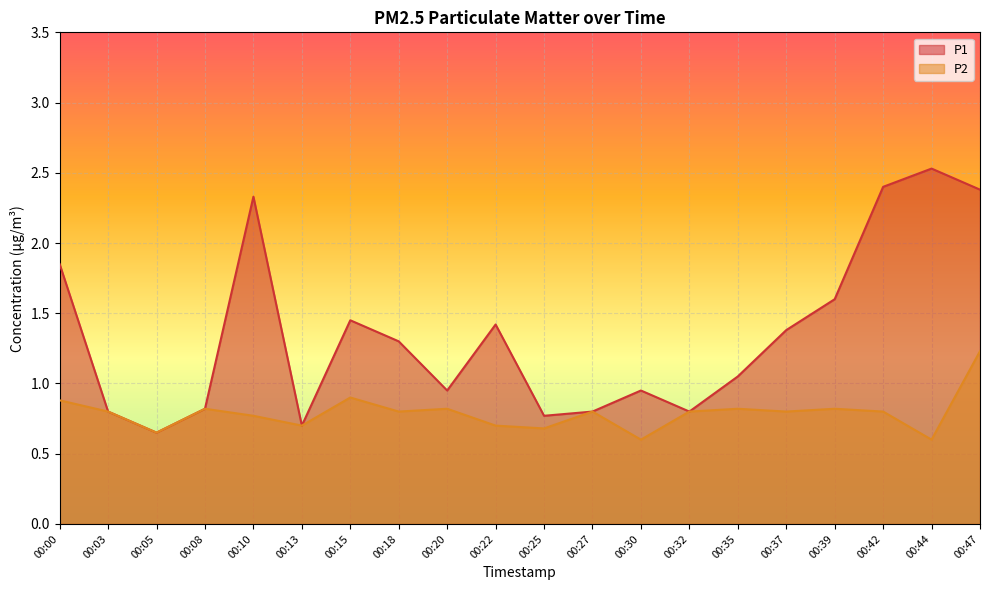

Reading left to right, extract all data points from this chart.

P1: 00:00=1.9	00:03=0.8	00:05=0.7	00:08=0.8	00:10=2.3	00:13=0.7	00:15=1.4	00:18=1.3	00:20=0.9	00:22=1.4	00:25=0.8	00:27=0.8	00:30=0.9	00:32=0.8	00:35=1.1	00:37=1.4	00:39=1.6	00:42=2.4	00:44=2.5	00:47=2.4
P2: 00:00=0.9	00:03=0.8	00:05=0.7	00:08=0.8	00:10=0.8	00:13=0.7	00:15=0.9	00:18=0.8	00:20=0.8	00:22=0.7	00:25=0.7	00:27=0.8	00:30=0.6	00:32=0.8	00:35=0.8	00:37=0.8	00:39=0.8	00:42=0.8	00:44=0.6	00:47=1.2